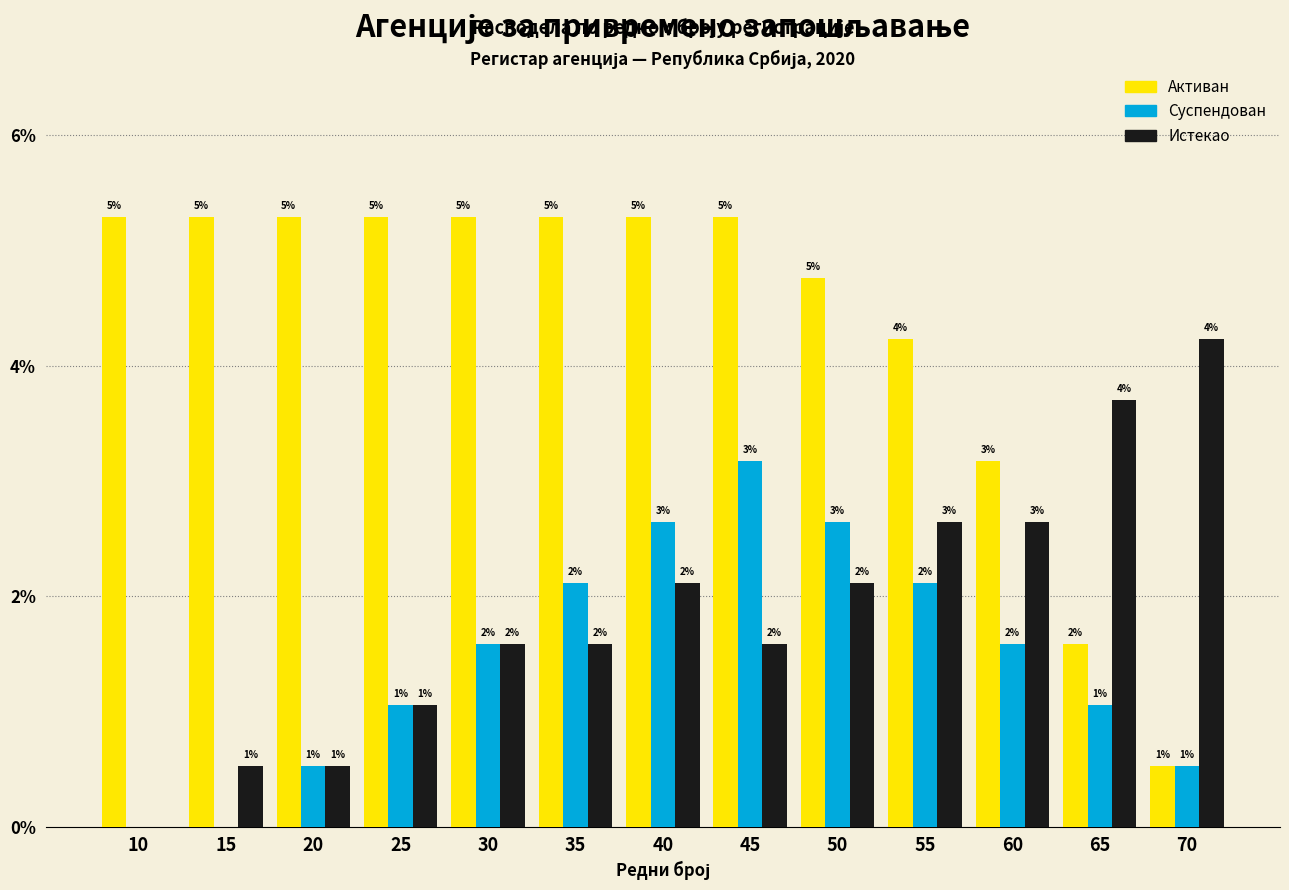

Does the chart contain stacked bars?

No